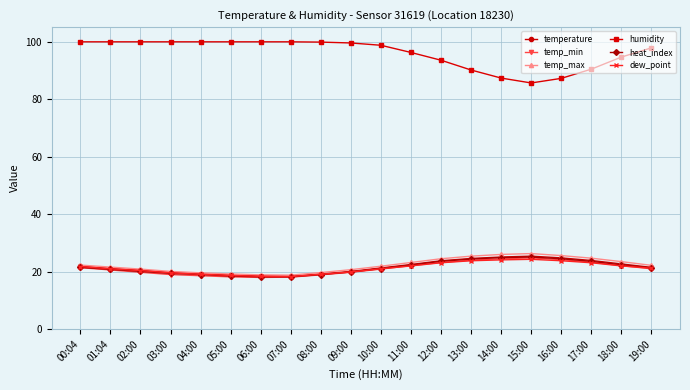

What is the label of the 18th point from the right?

02:00